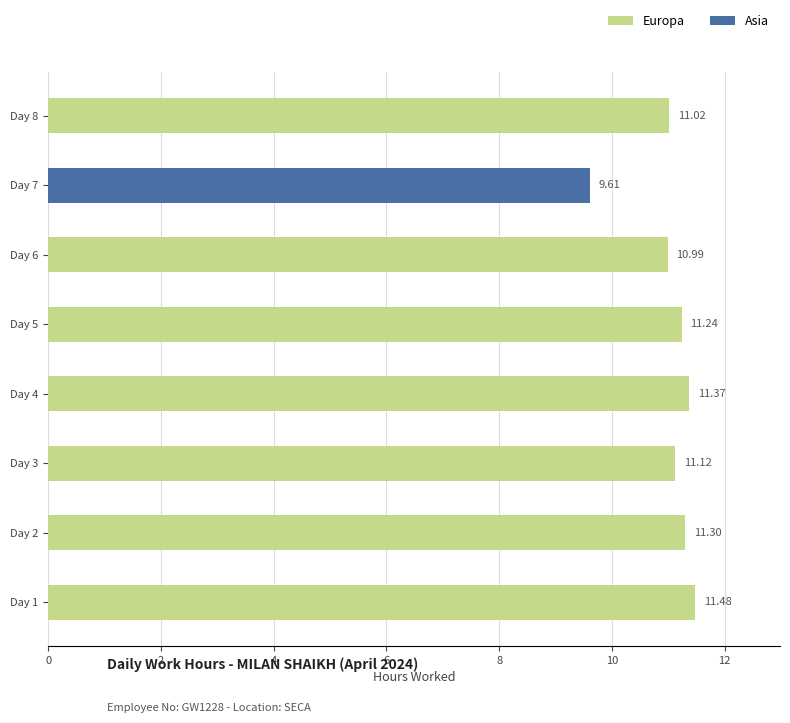

The Asia series shows 0.0 at Day 4. True or false?

True